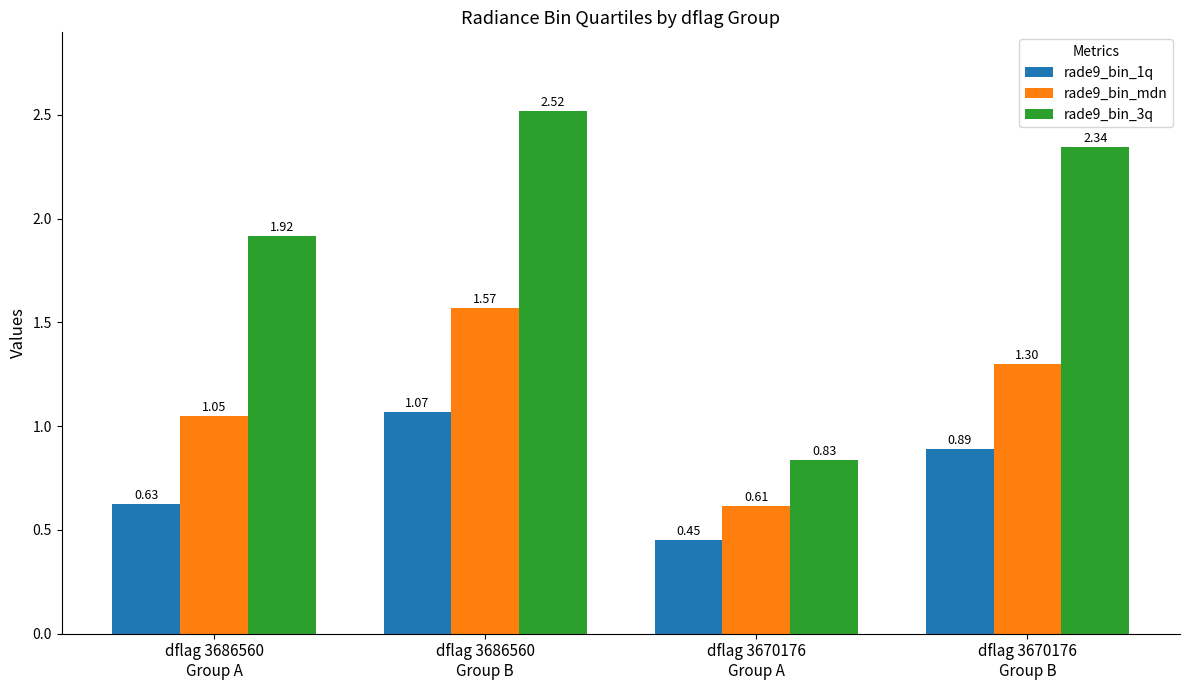

What is the difference between the second highest and minimum values in the rade9_bin_3q series?

1.5